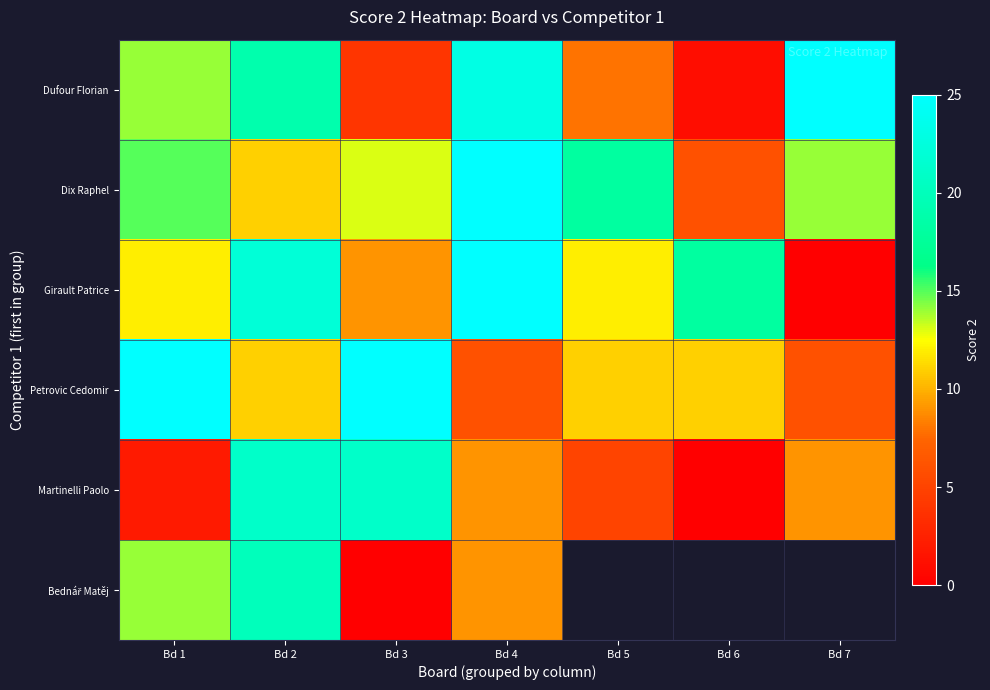

Which category has the highest value in the Petrovic Cedomir series?

Bd 1